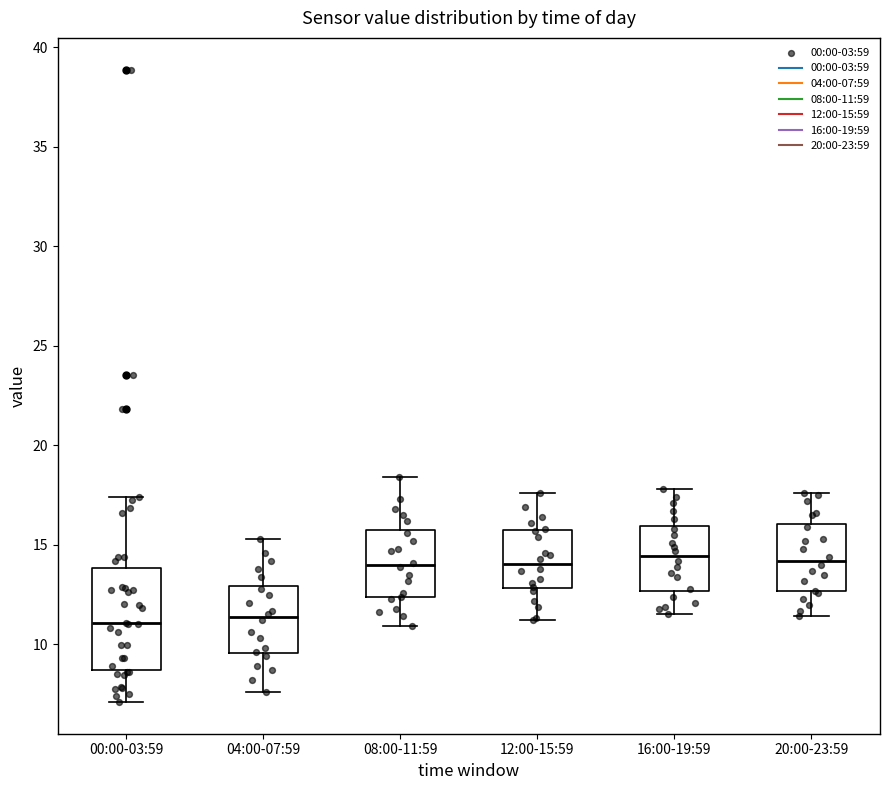

Comparing the boxes themselves (not the whiskers), which one is the tallest?

00:00-03:59